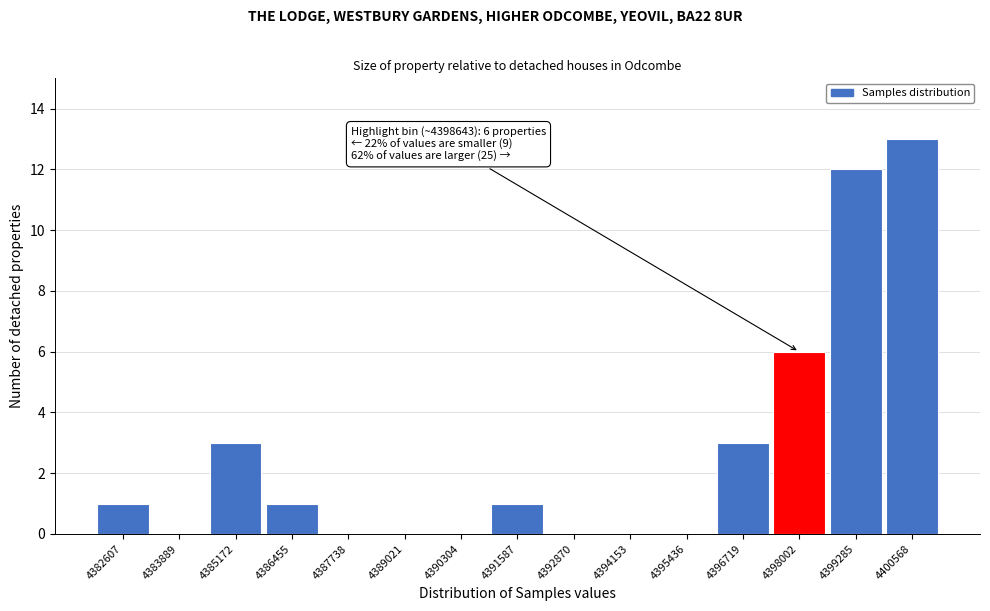

Reading right to left, list all the values displayed in this chart.

4400568=13	4399285=12	4398002=6	4396719=3	4395436=0	4394153=0	4392870=0	4391587=1	4390304=0	4389021=0	4387738=0	4386455=1	4385172=3	4383889=0	4382607=1